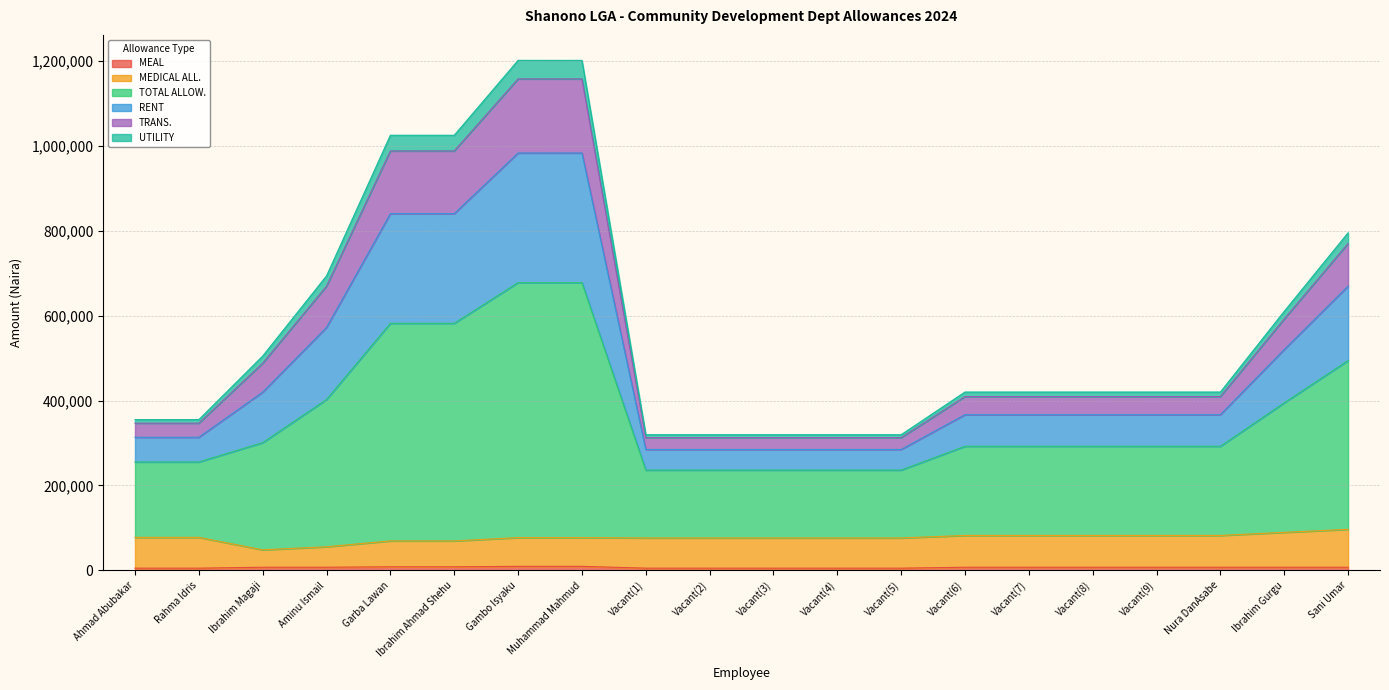

What is the difference between the highest and lowest values at Muhammad Mahmud?

1191043.1